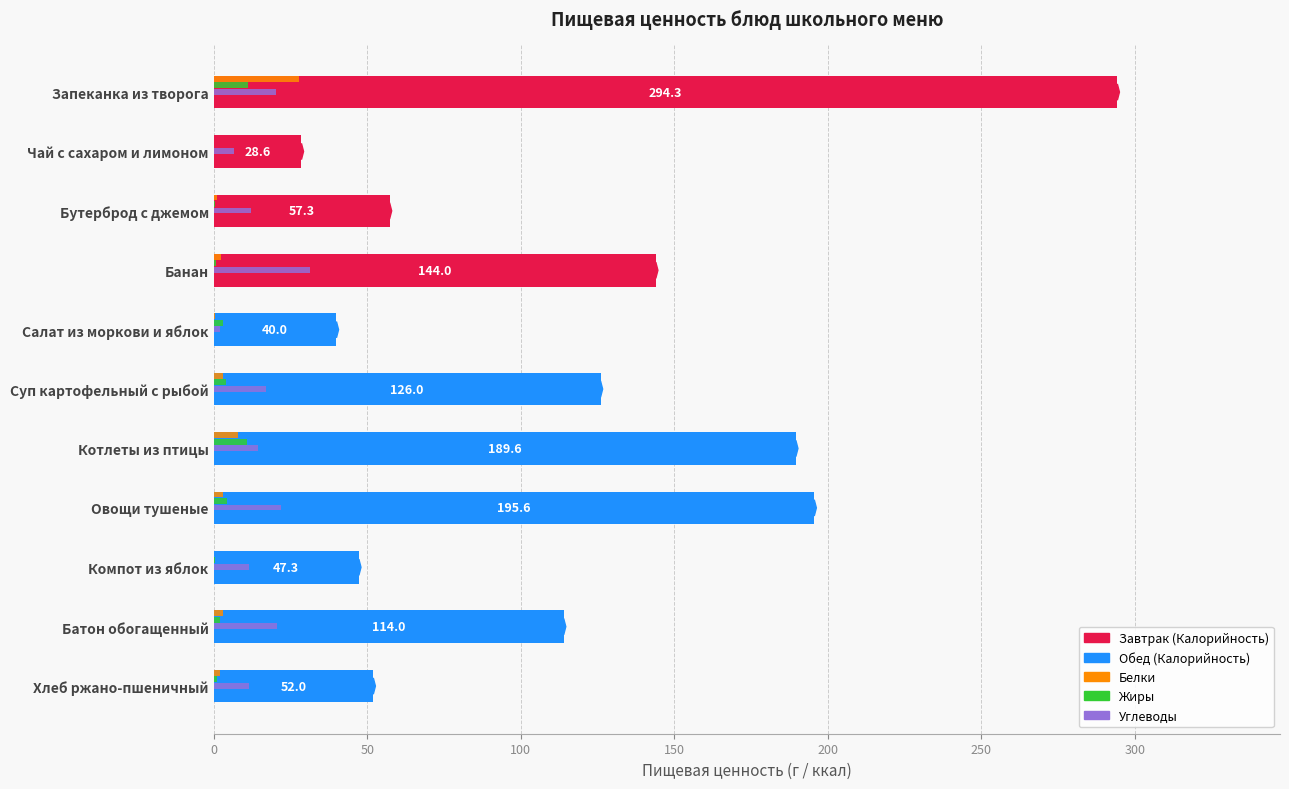

At which category is the sum across all series the highest?

Запеканка из творога